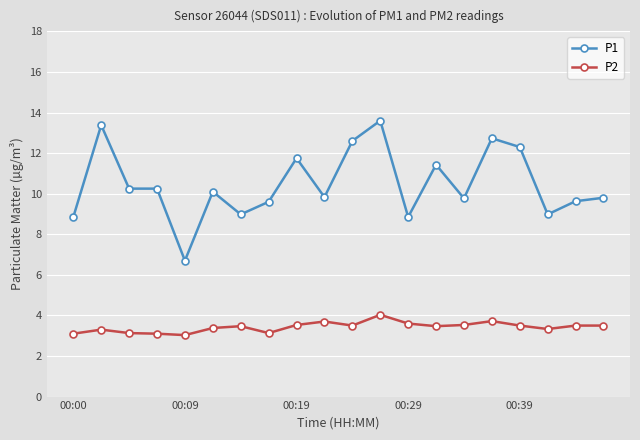

Count the number of categories in the chart.

20